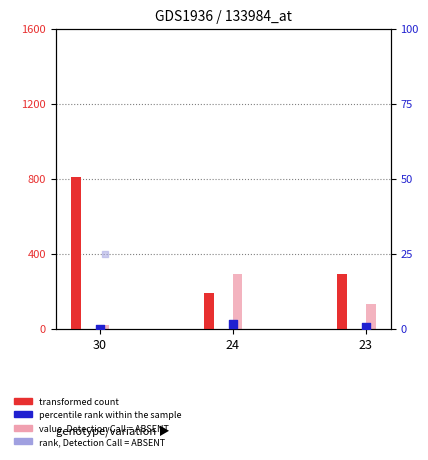

Which series contains the lowest Y value?

percentile rank within the sample